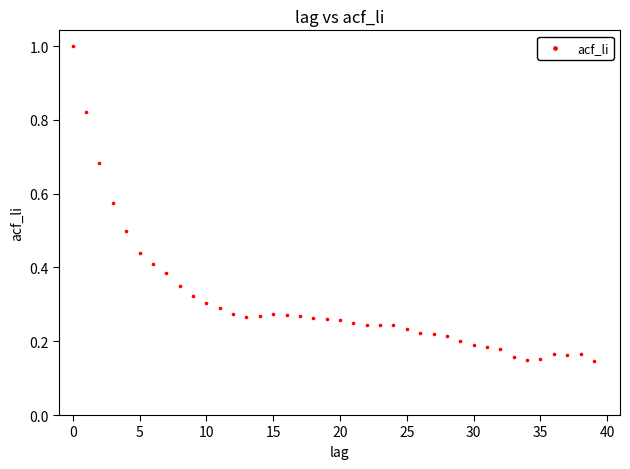

What is the range of Y values (max minus min)?

0.9